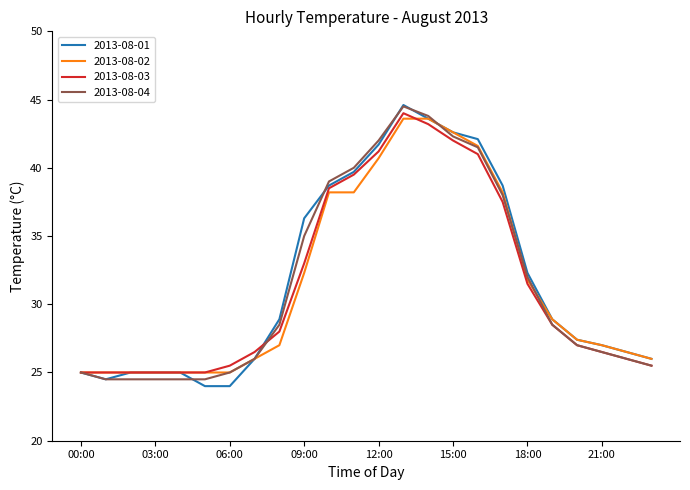

What is the maximum value for 2013-08-03?

44.0